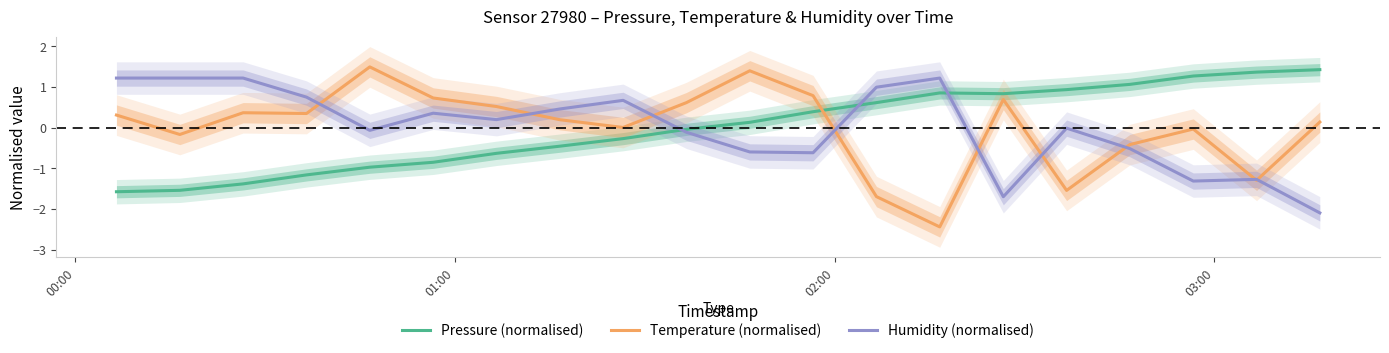

What is the sum of the Temperature (normalised) values at 02:00 and 01:00?

0.2